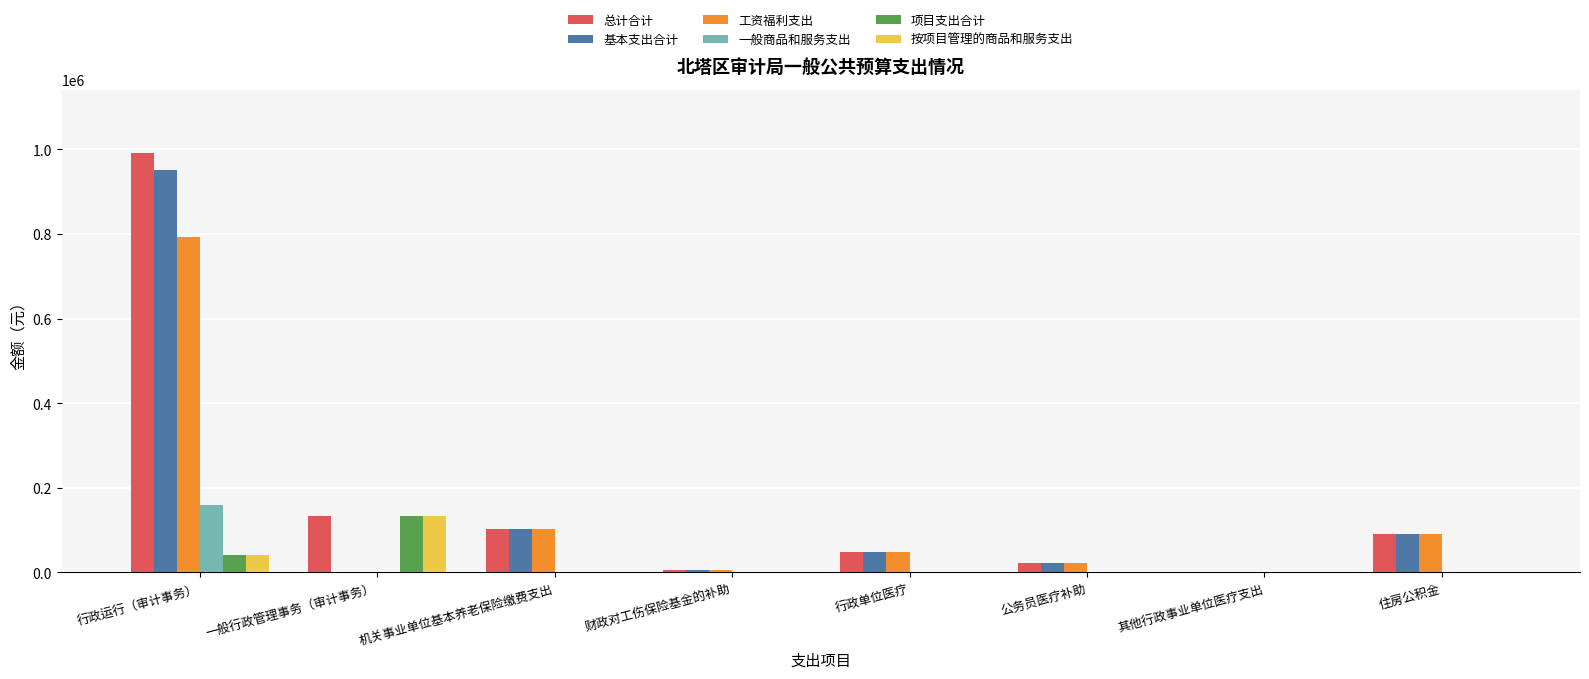

At which category is the sum across all series the highest?

行政运行（审计事务）